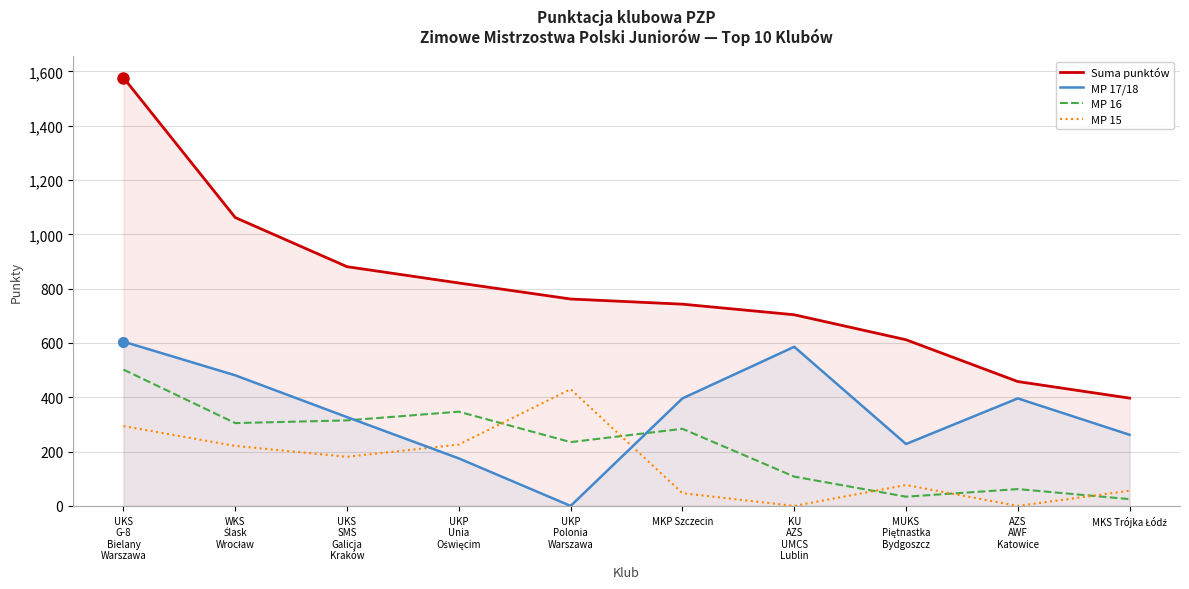

At UKP
Polonia
Warszawa, list the series in order from smallest to largest.

MP 17/18, MP 16, MP 15, Suma punktów